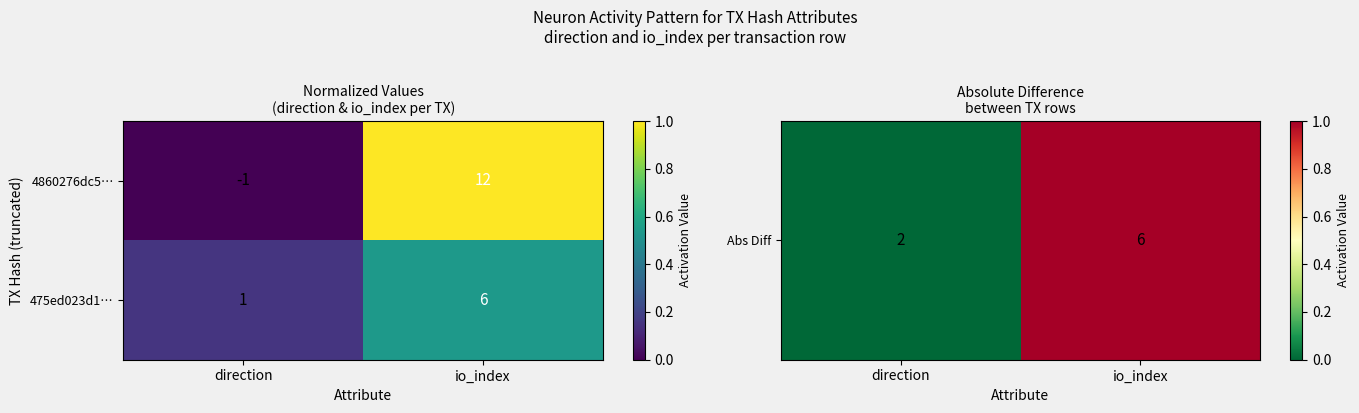

At which category is the sum across all series the highest?

io_index